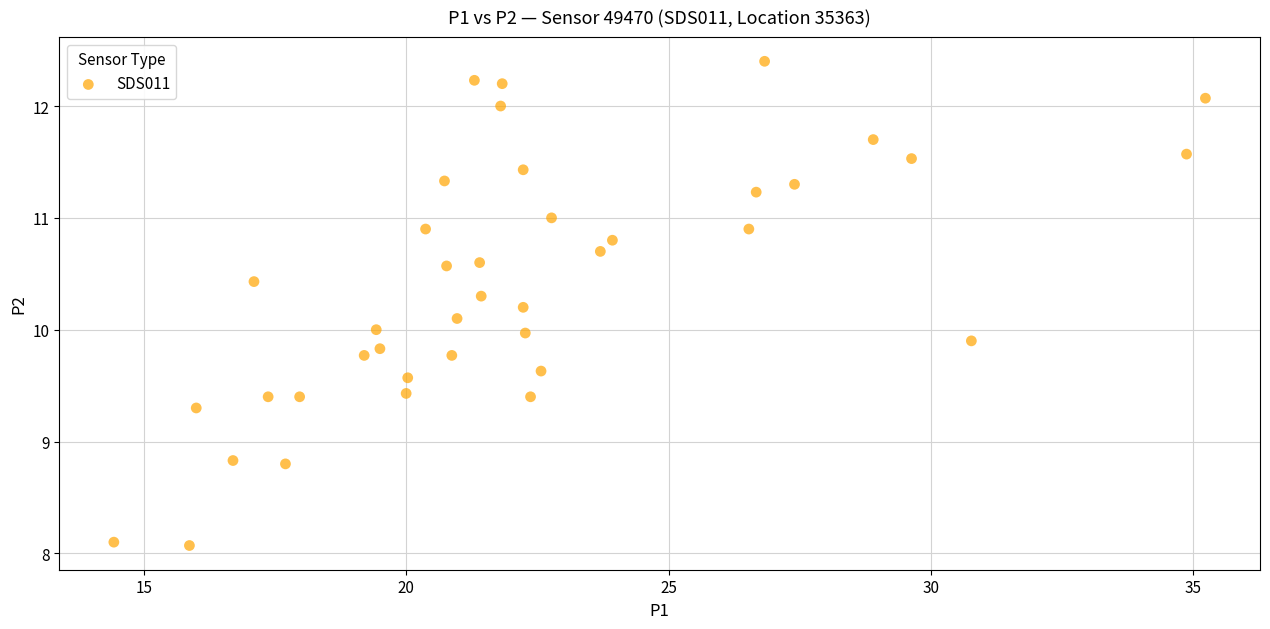

What is the range of X values (max minus min)?

20.8